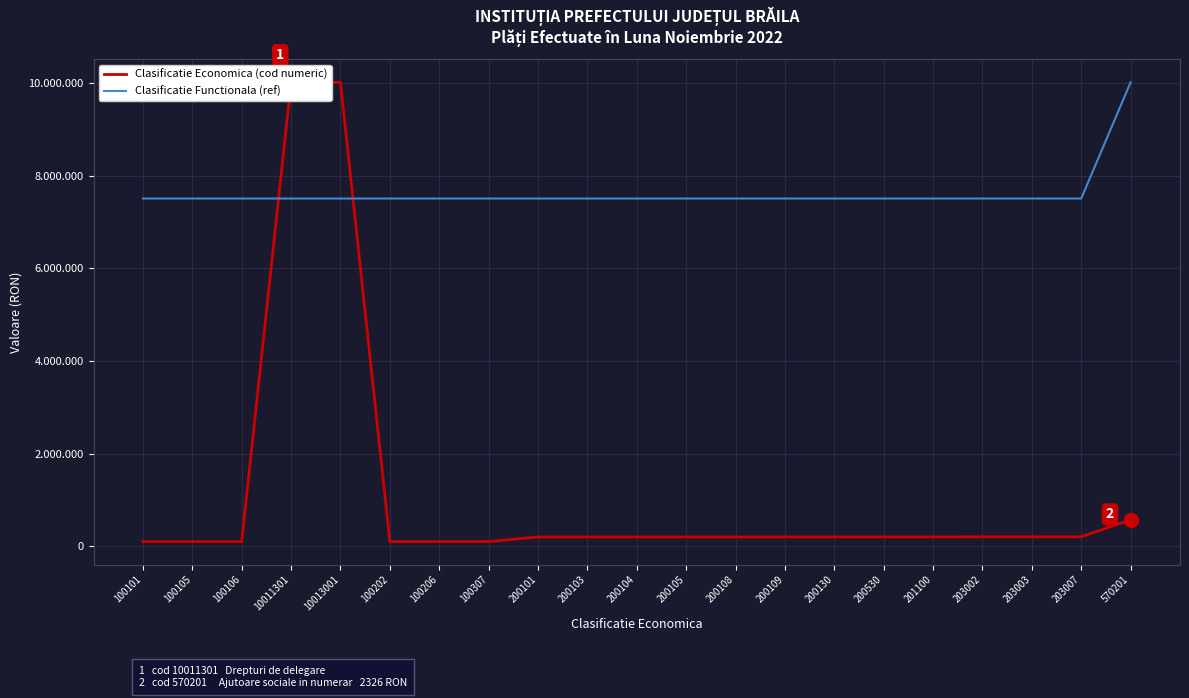

Where is the first local maximum for Clasificatie Economica (cod numeric)?

10013001